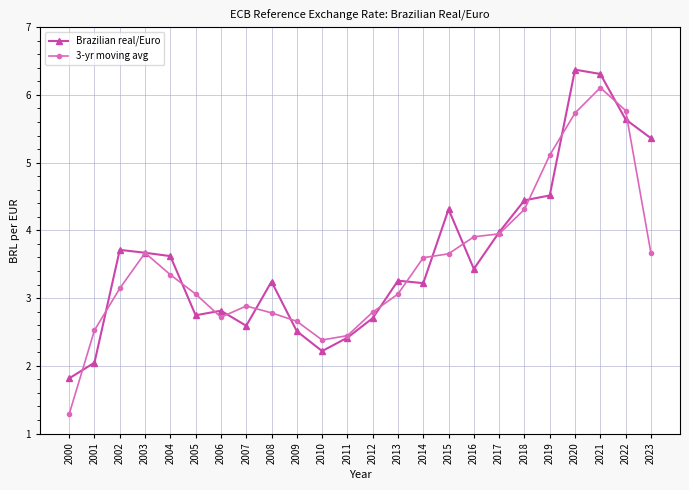

Between which two adjacent categories do Brazilian real/Euro and 3-yr moving avg first intersect?

2000 and 2001